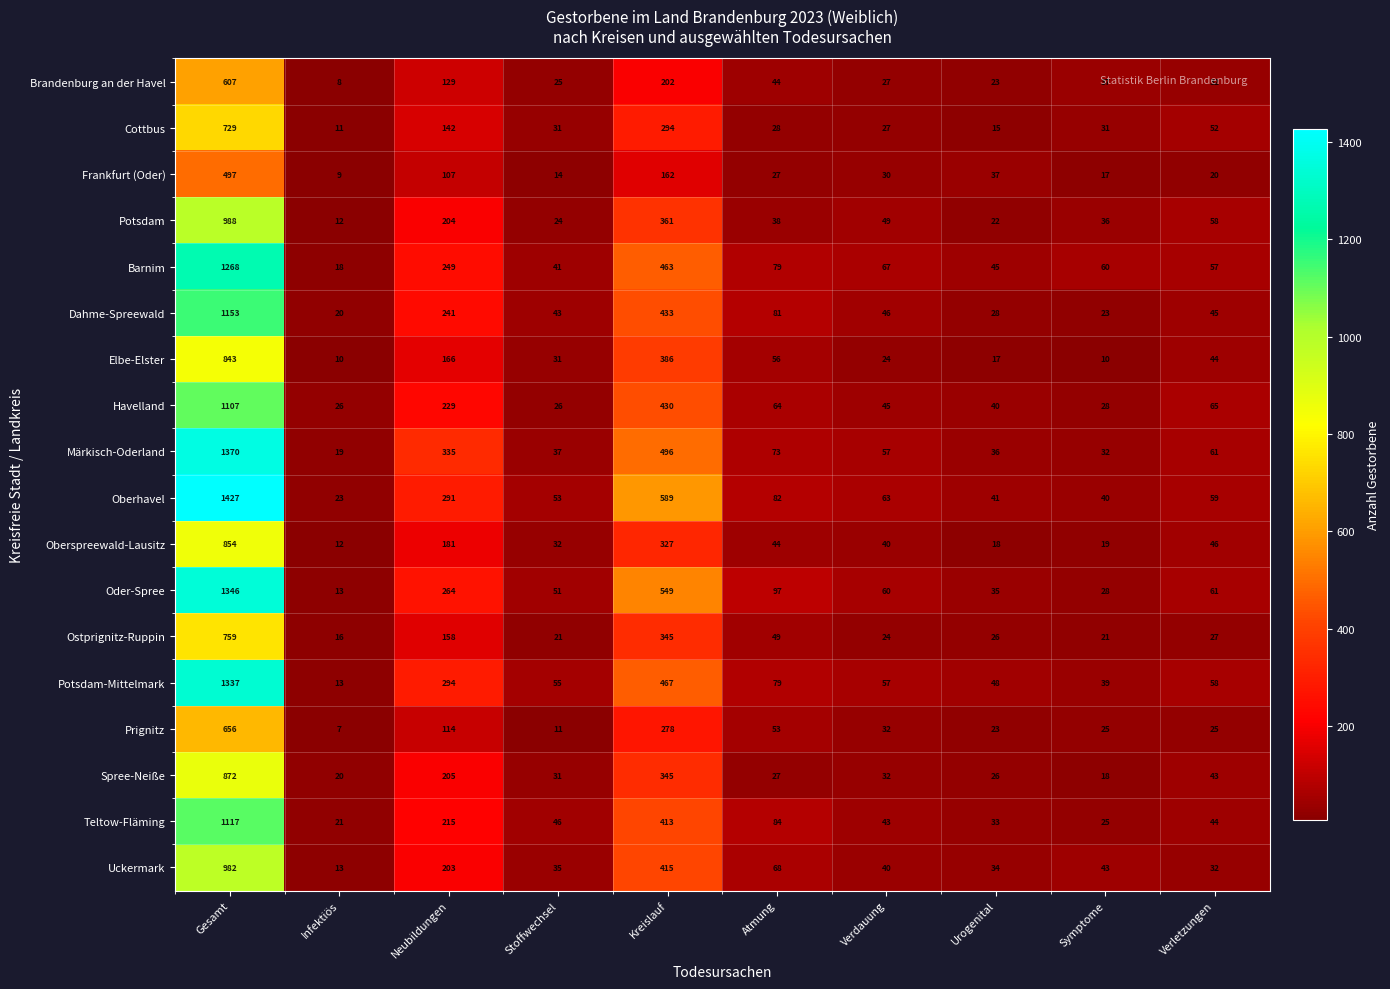

List the labels in order of Frankfurt (Oder) value, largest first.

Gesamt, Kreislauf, Neubildungen, Urogenital, Verdauung, Atmung, Verletzungen, Symptome, Stoffwechsel, Infektiös